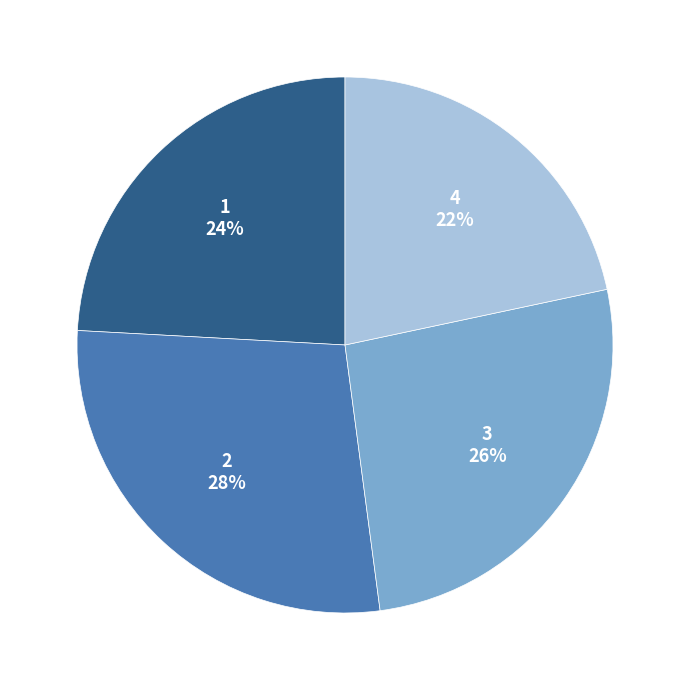

Is the sum of 4 and 1 greater than half?

No